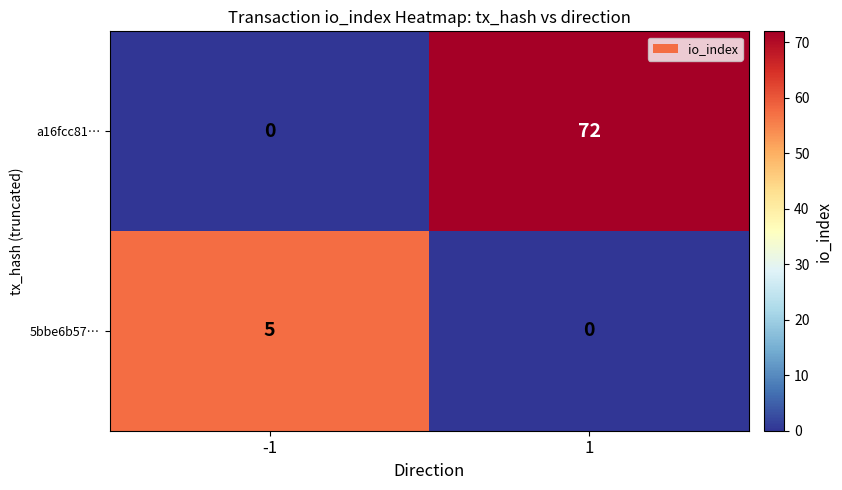

What is the difference between the 5bbe6b57… values at 1 and -1?

5